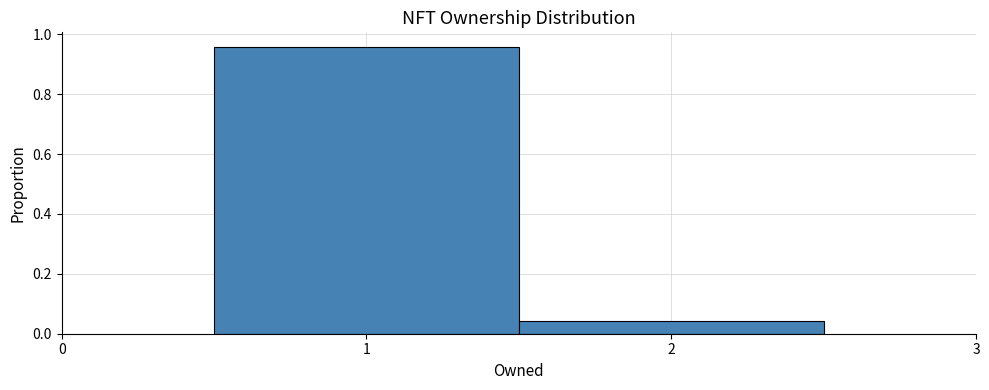

What is the height of the bar covering 0.5 to 1.5 on the x-axis? The values are not printed on the chart, so give them approximately, as read against the axis.

0.96